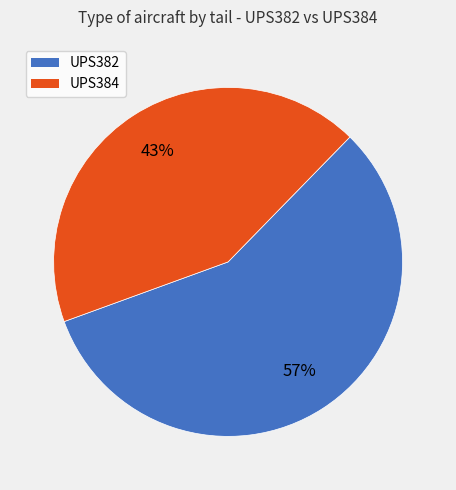

Count the number of slices in the pie.

2